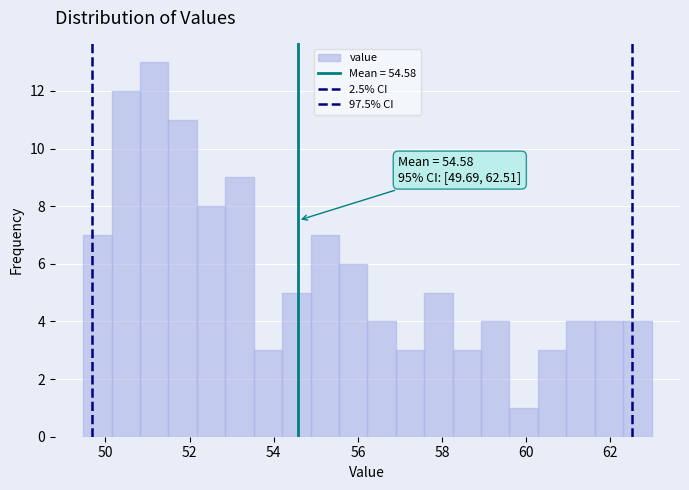

Read against the x-axis, roughly where is the centre of the tallest bar?

51.2